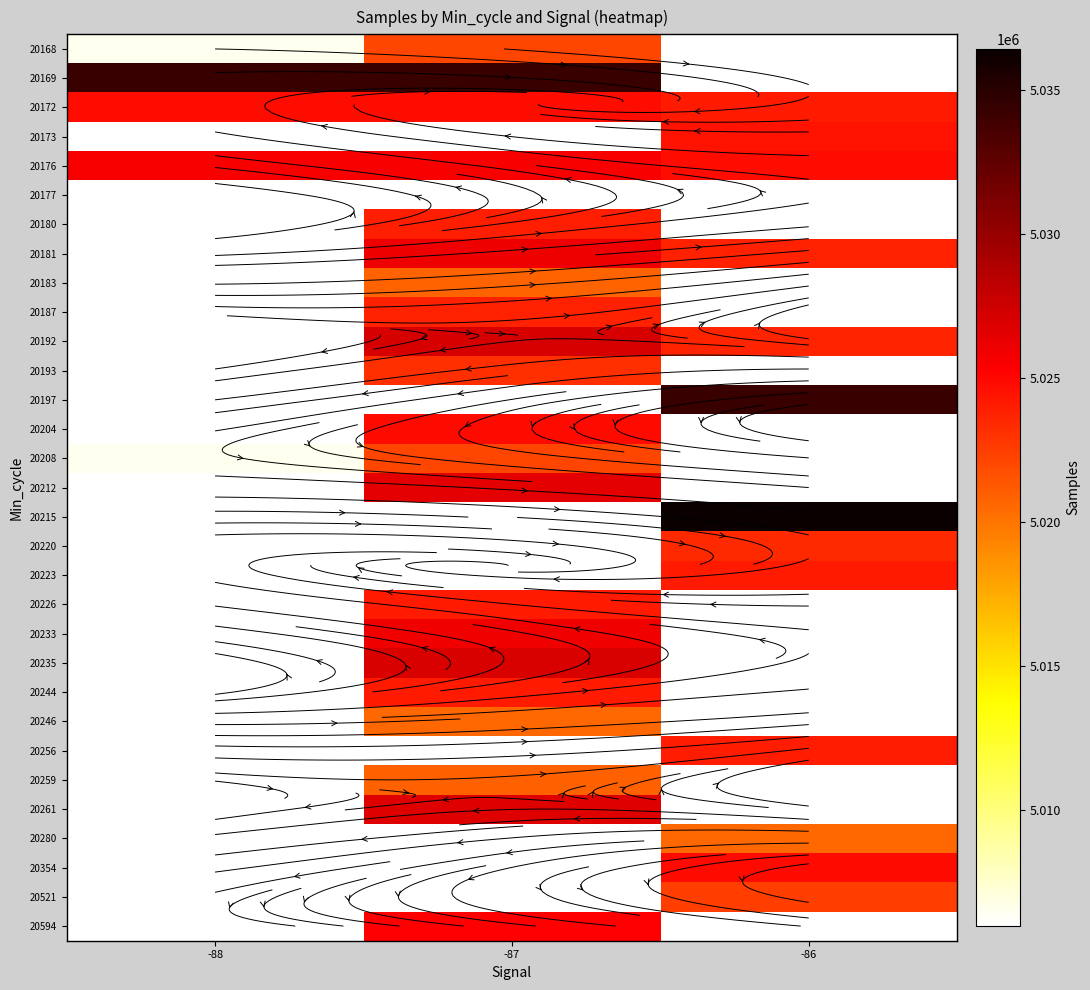

Rank the categories by 20233 value from lowest to highest.

-88, -87, -86